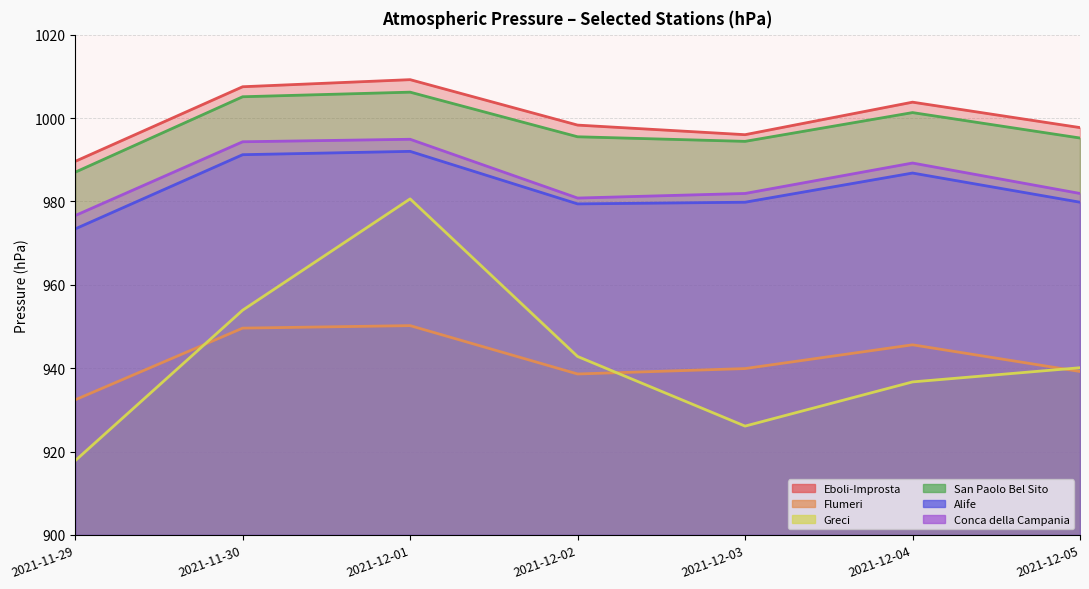

True or false: Flumeri has a value of 653.2 at 2021-12-01.

False